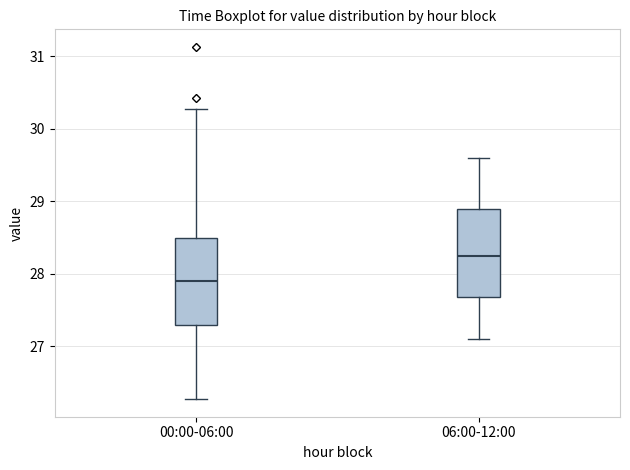

Reading left to right, transcribe this box plot: for each box, give where its median line is, the range the box spans, and where its two whiskers end, as read against the y-axis. The values are not printed on the chart, so give them approximately, as read against the axis.

00:00-06:00: median 27.9, box 27.3 to 28.5, whiskers 26.3 to 30.3
06:00-12:00: median 28.3, box 27.7 to 28.9, whiskers 27.1 to 29.6